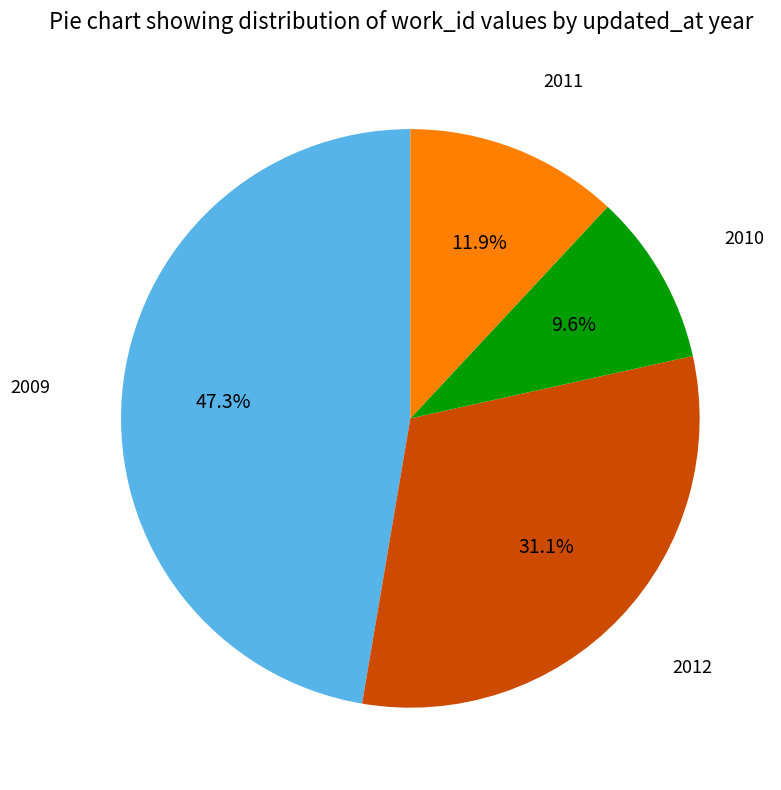

Rank the categories by value from lowest to highest.

2010, 2011, 2012, 2009